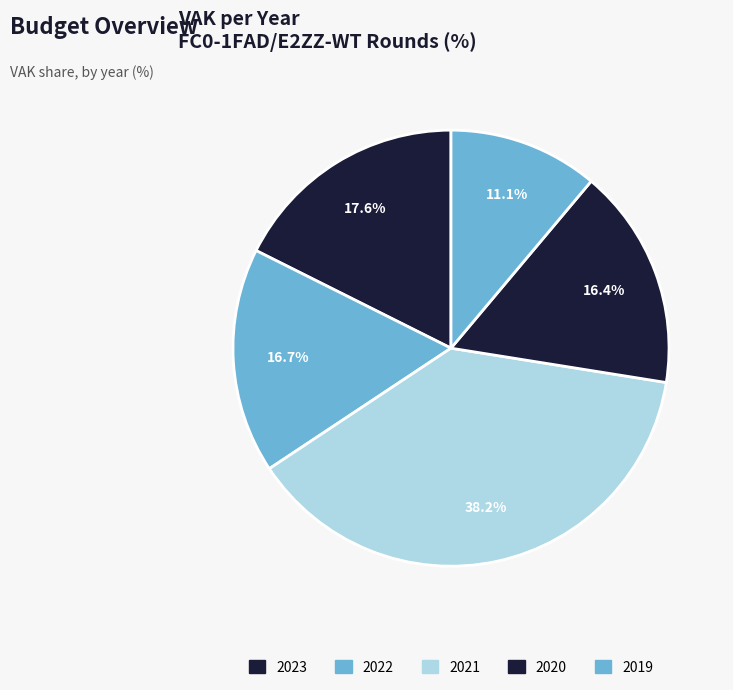

How many segments does this pie chart have?

5